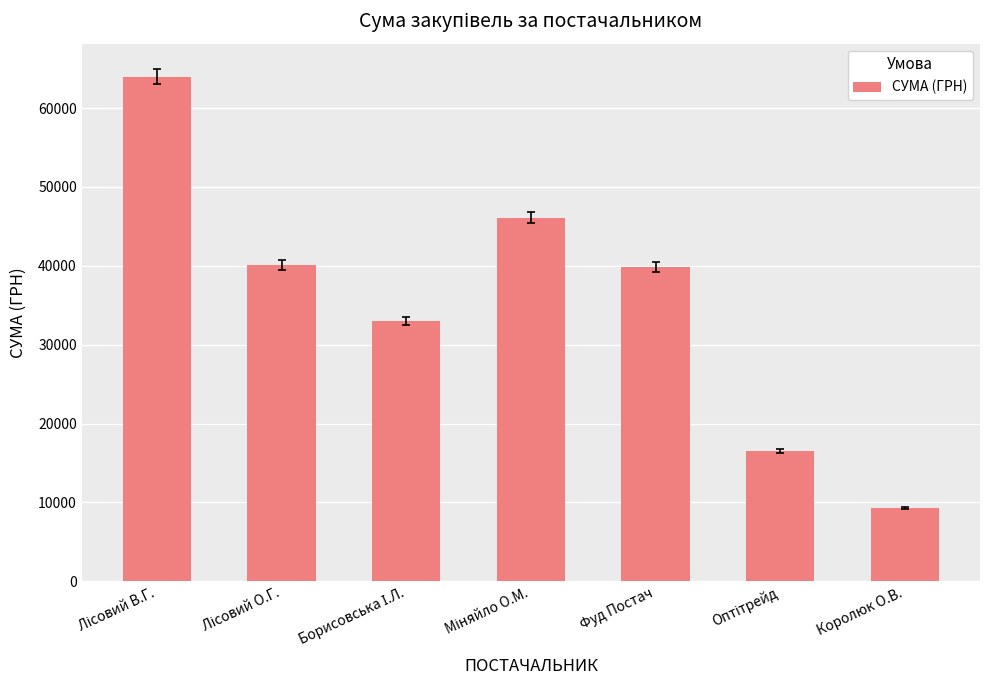

What is the difference between the second highest and minimum values?

36835.6